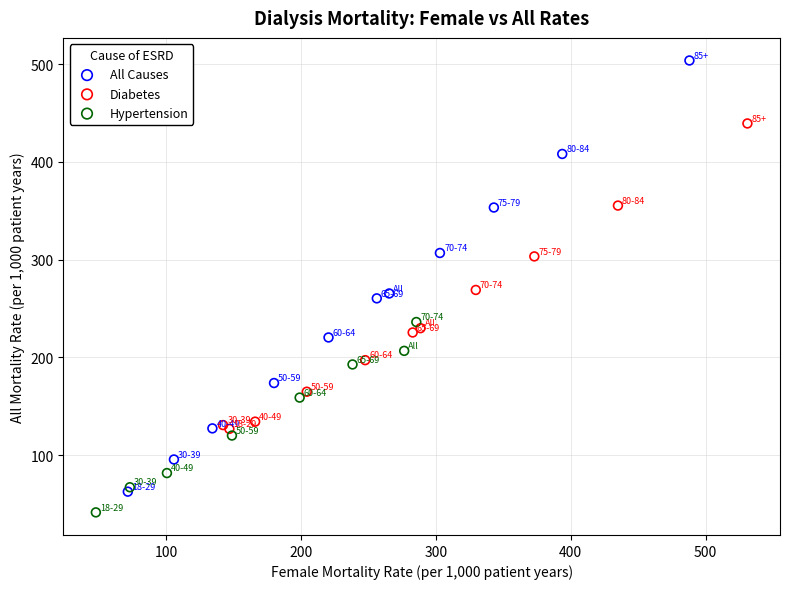

Which series reaches the minimum Y coordinate?

Hypertension